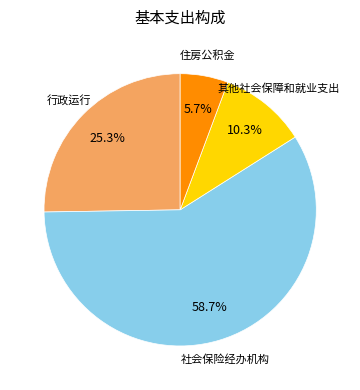

Does any single category account for the majority?

Yes